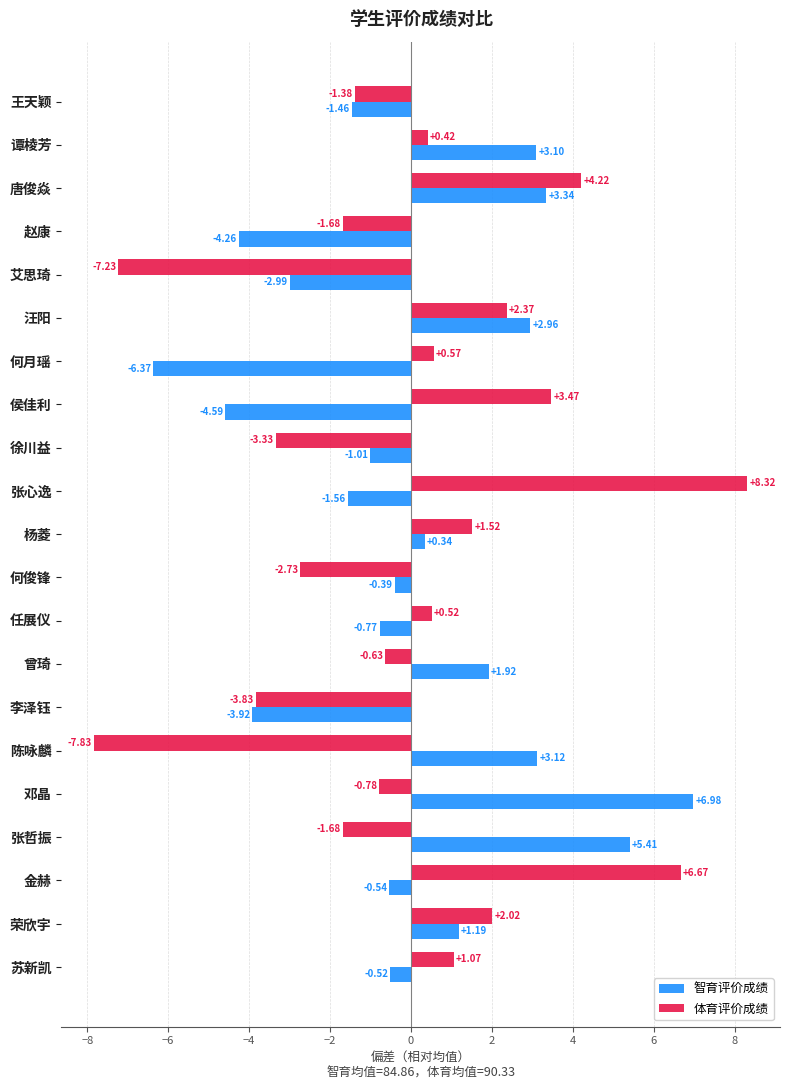

What is the difference between the second highest and minimum values in the 智育评价成绩 series?

11.8